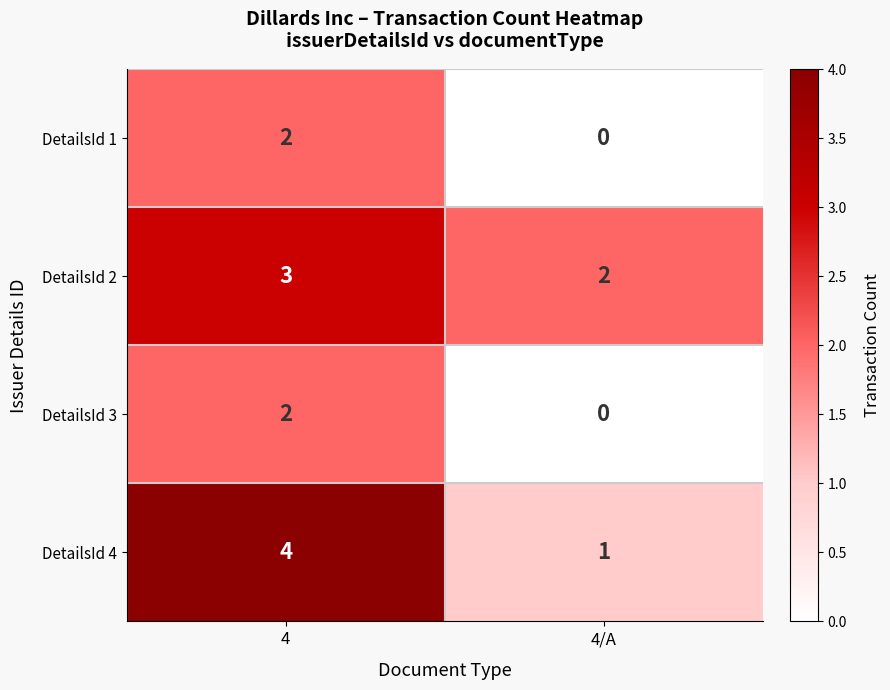

What is the approximate value of DetailsId 4 at 4?

4